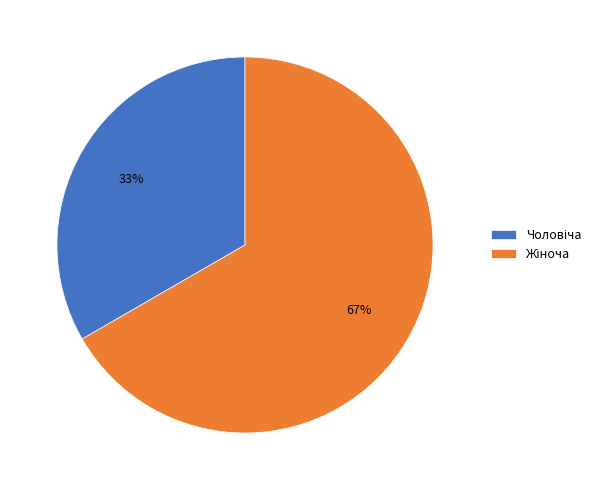

To the nearest percent, what percentage of the pie is Жіноча?

67%